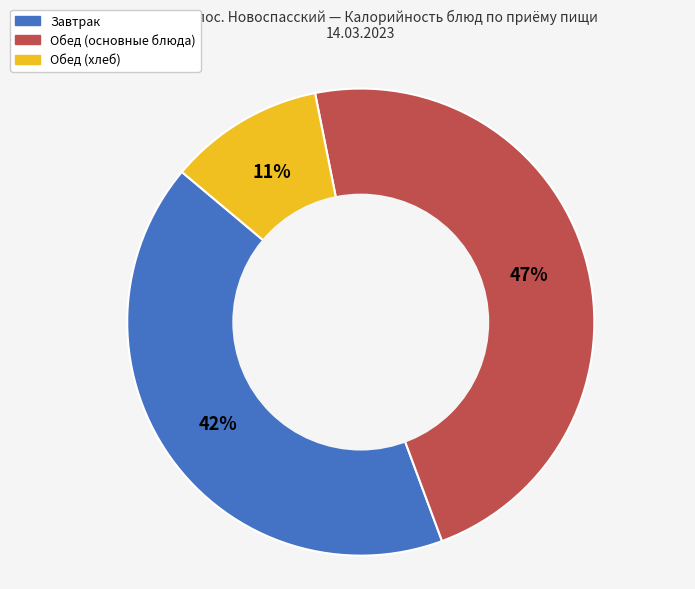

Does any single category account for the majority?

No